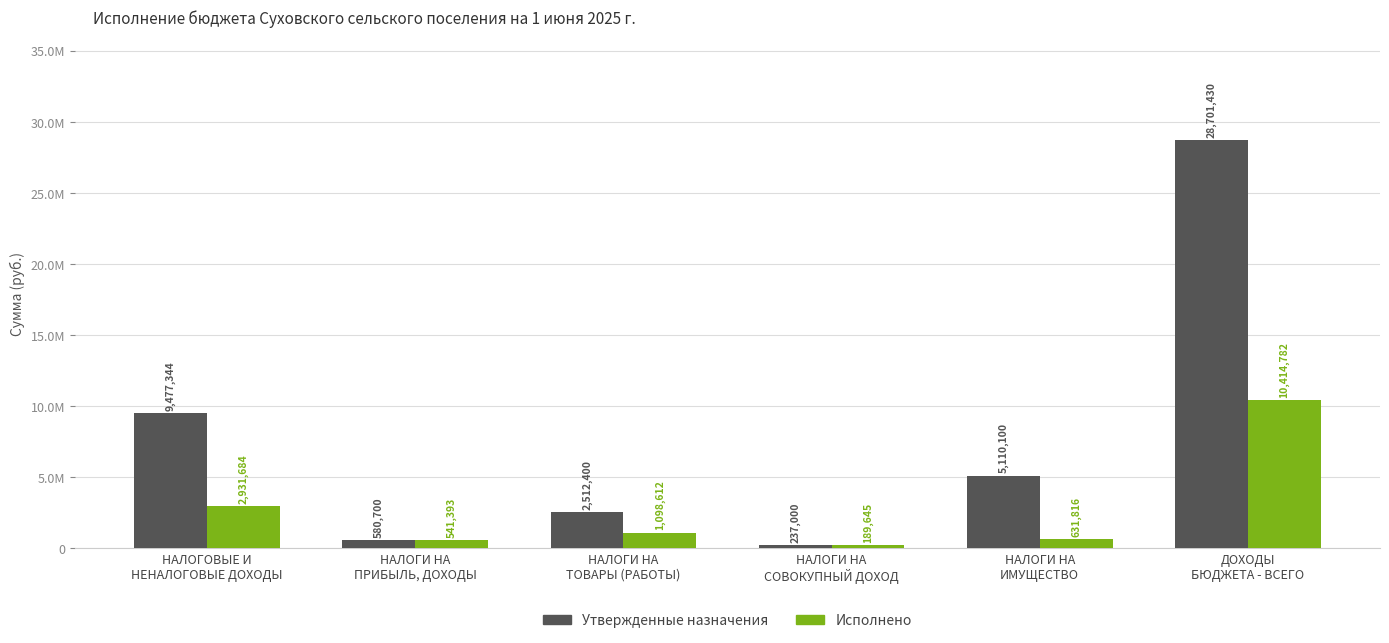

True or false: Утвержденные назначения has a value of 5110100.0 at НАЛОГИ НА
ИМУЩЕСТВО.

True